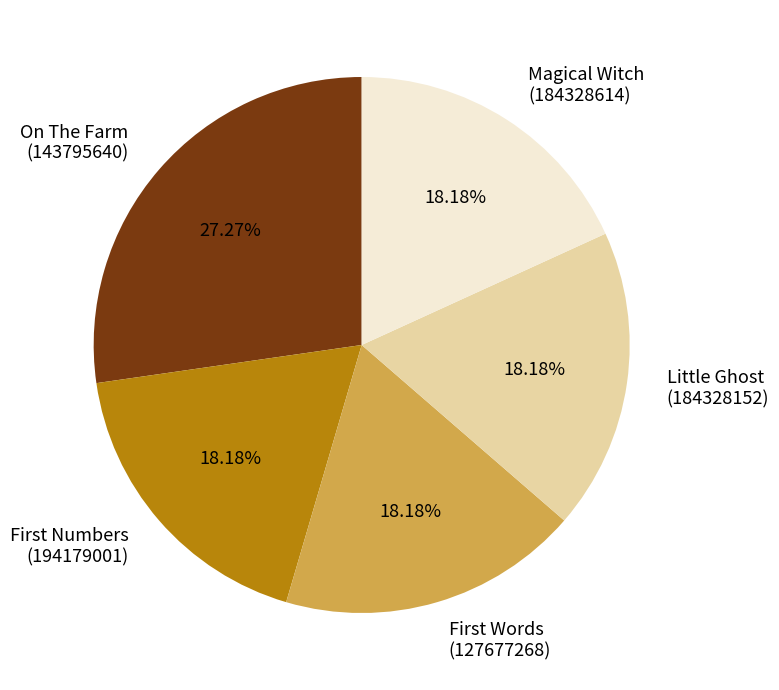

To the nearest percent, what is the combined percentage of Magical Witch and On The Farm?

45%